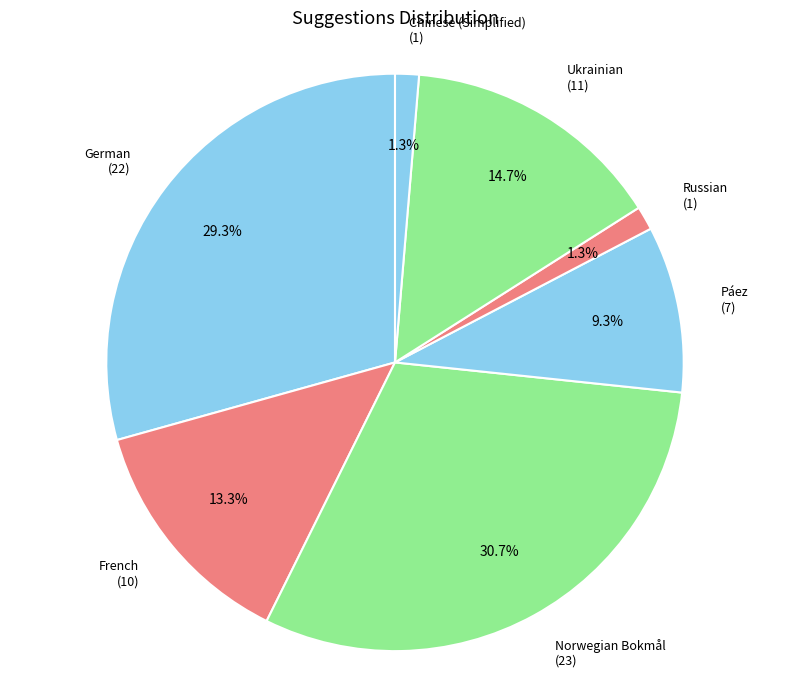

Which category has the biggest portion of the pie?

Norwegian Bokmål